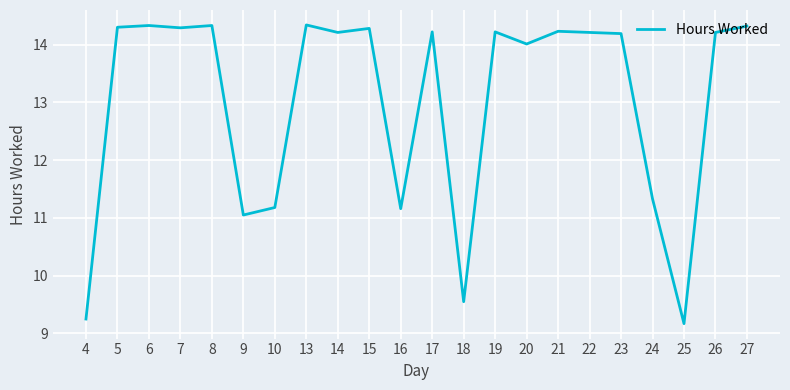

Read the value at 24.

11.3